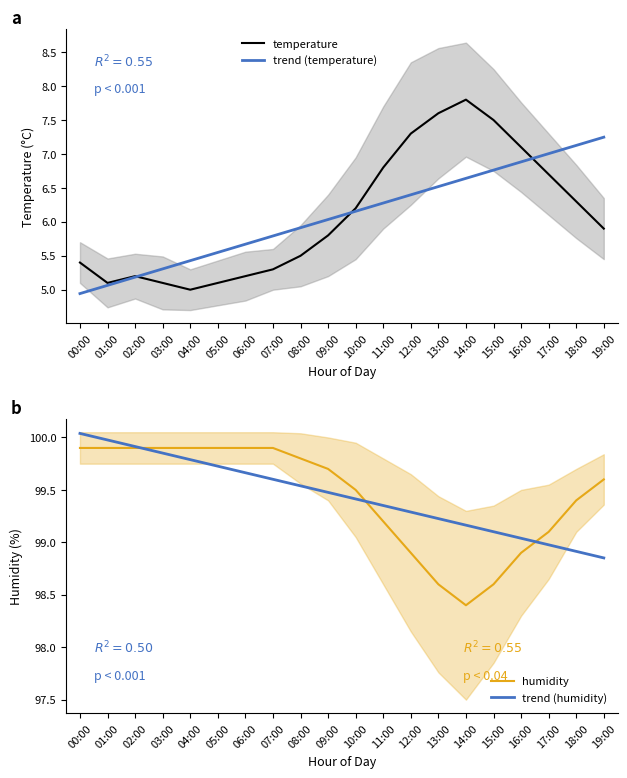

Reading left to right, what are all the values shown in this chart?

temperature: 5.4	5.1	5.2	5.1	5.0	5.1	5.2	5.3	5.5	5.8	6.2	6.8	7.3	7.6	7.8	7.5	7.1	6.7	6.3	5.9
trend (temperature): 4.9	5.1	5.2	5.3	5.4	5.5	5.7	5.8	5.9	6.0	6.2	6.3	6.4	6.5	6.6	6.8	6.9	7.0	7.1	7.2
humidity: 99.9	99.9	99.9	99.9	99.9	99.9	99.9	99.9	99.8	99.7	99.5	99.2	98.9	98.6	98.4	98.6	98.9	99.1	99.4	99.6
trend (humidity): 100.0	100.0	99.9	99.9	99.8	99.7	99.7	99.6	99.5	99.5	99.4	99.4	99.3	99.2	99.2	99.1	99.0	99.0	98.9	98.9